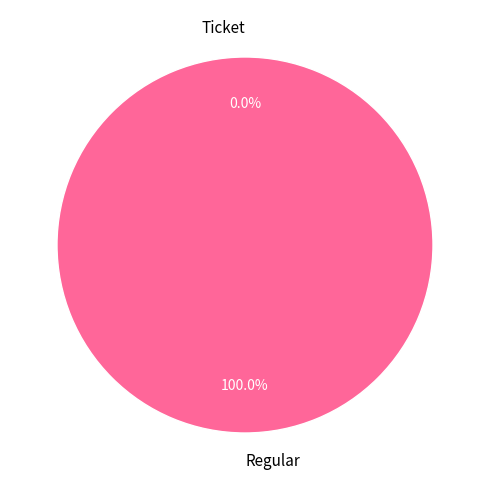

To the nearest percent, what percentage of the pie is Regular?

100%